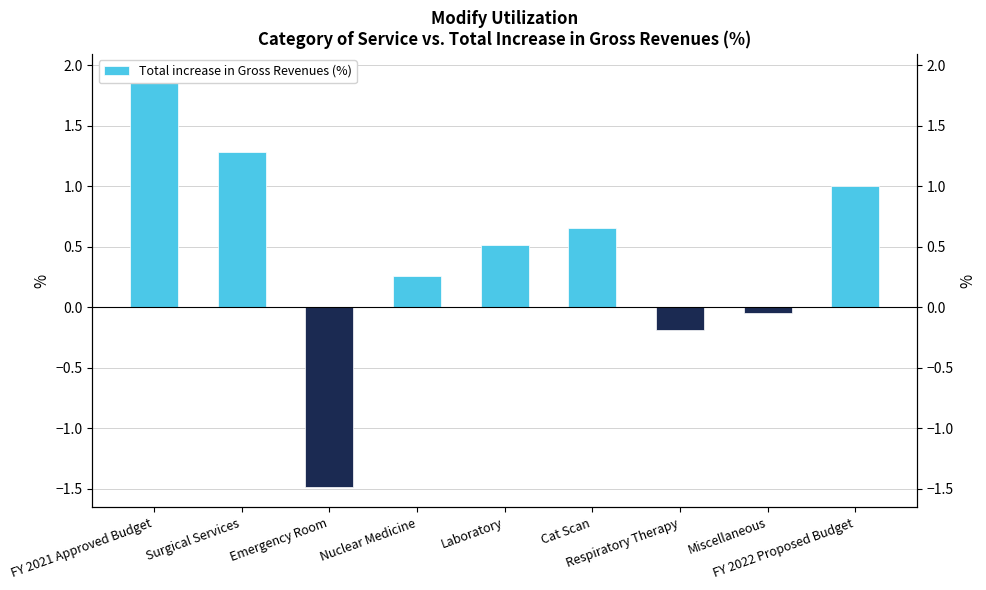

Which category has the lowest value across all series?

Emergency Room